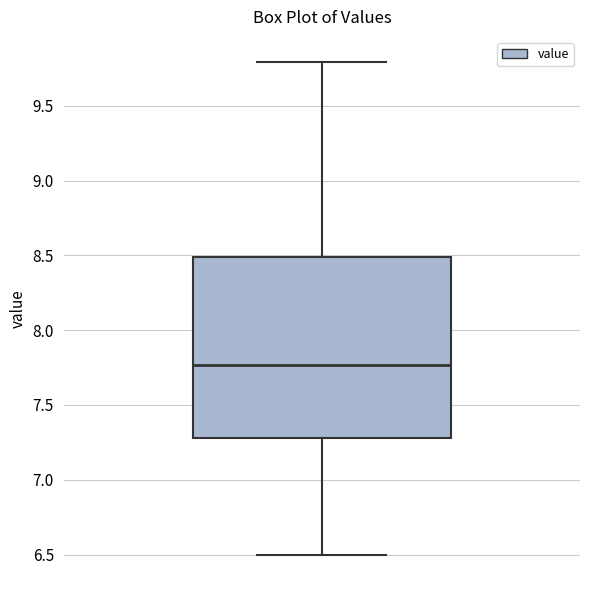

Where is the lower edge of the box on the y-axis? The values are not printed on the chart, so give them approximately, as read against the axis.

7.30